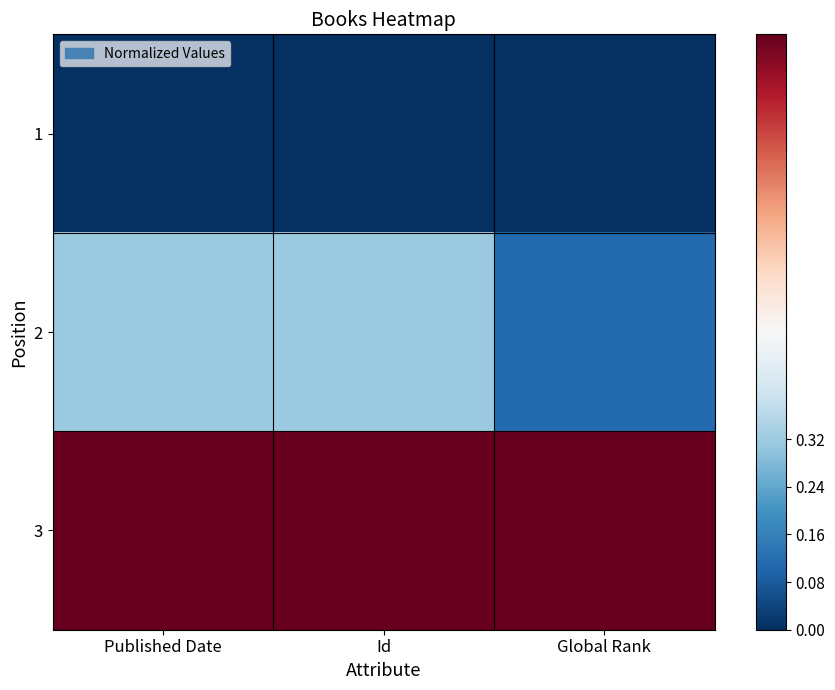

At which category is the sum across all series the highest?

Id